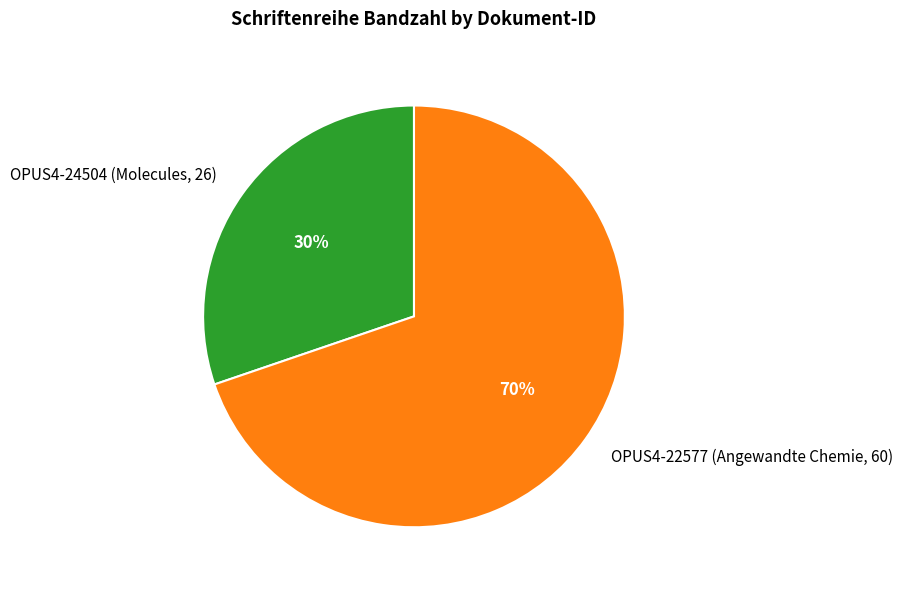

Does OPUS4-22577 (Angewandte Chemie, 60) account for over 50% of the chart?

Yes